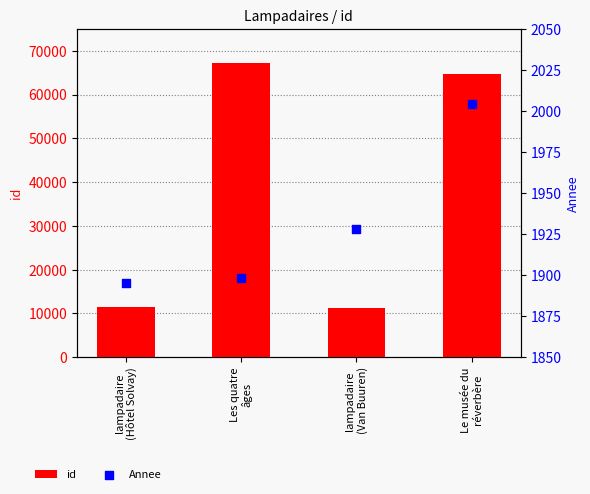

Is the value of Annee at Les quatre
âges greater than the value of id at lampadaire
(Van Buuren)?

No